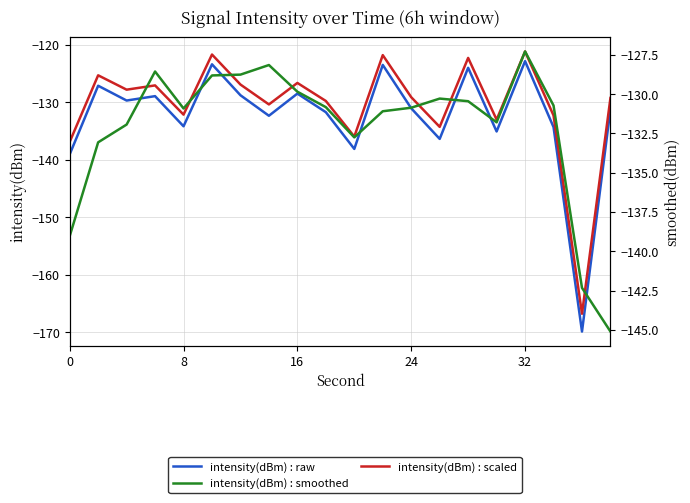

What is the value of the intensity(dBm) : raw point at the 5th from the left?

-134.2